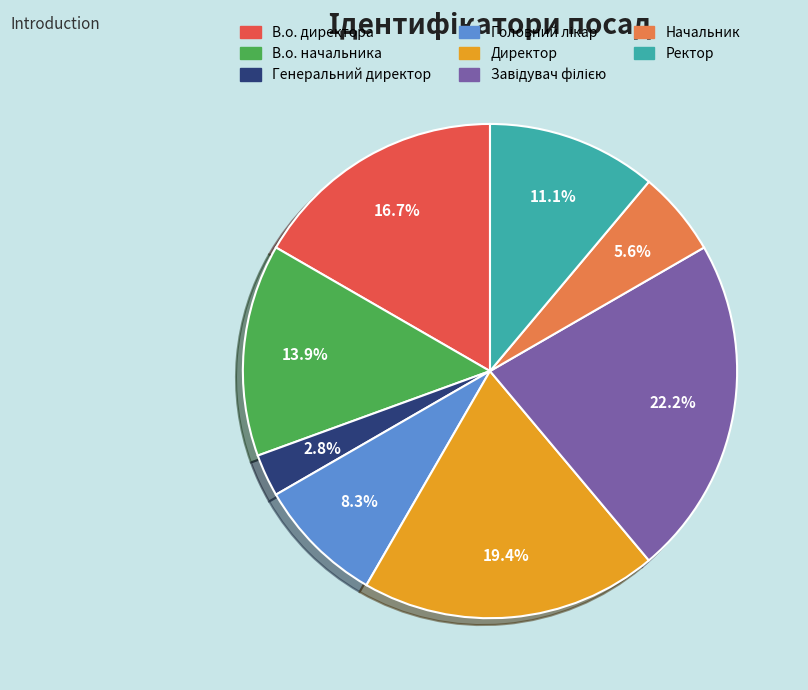

What percentage is NOT represented by Директор?

80.6%